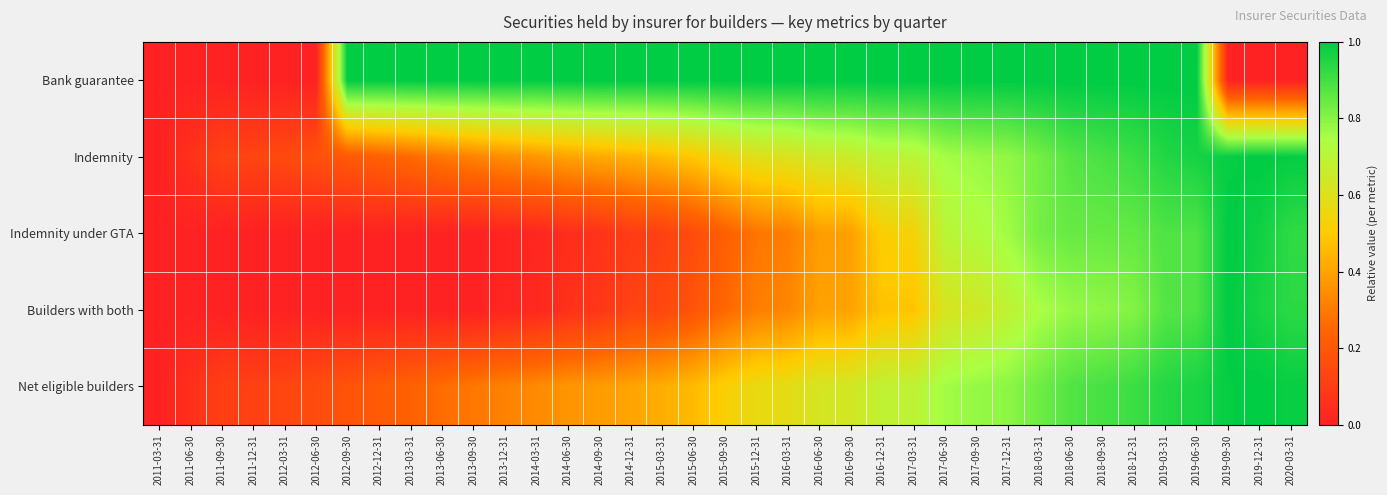

At how many categories does at least one series exceed 0?

36